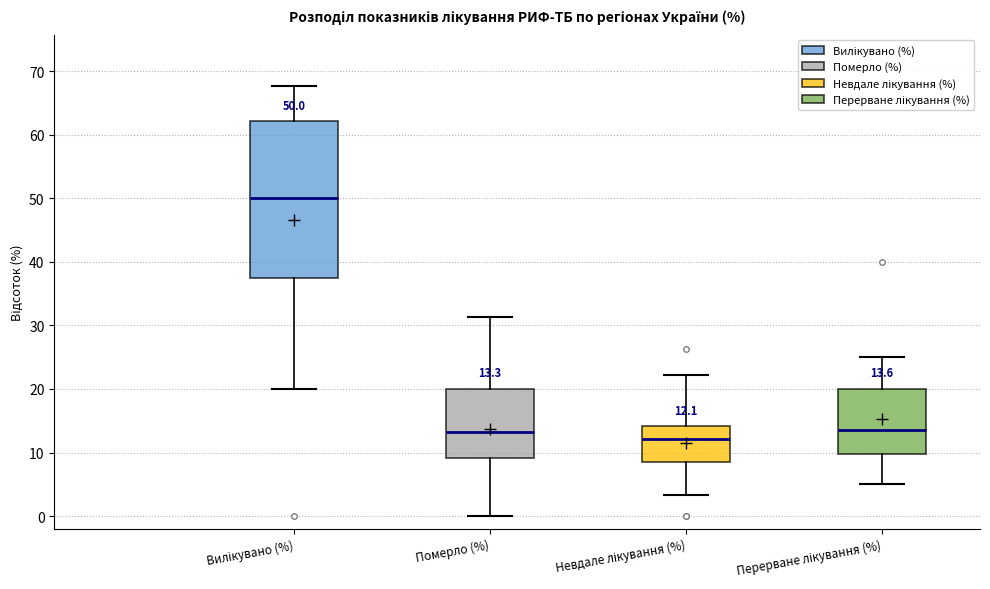

Comparing the boxes themselves (not the whiskers), which one is the tallest?

Вилікувано (%)